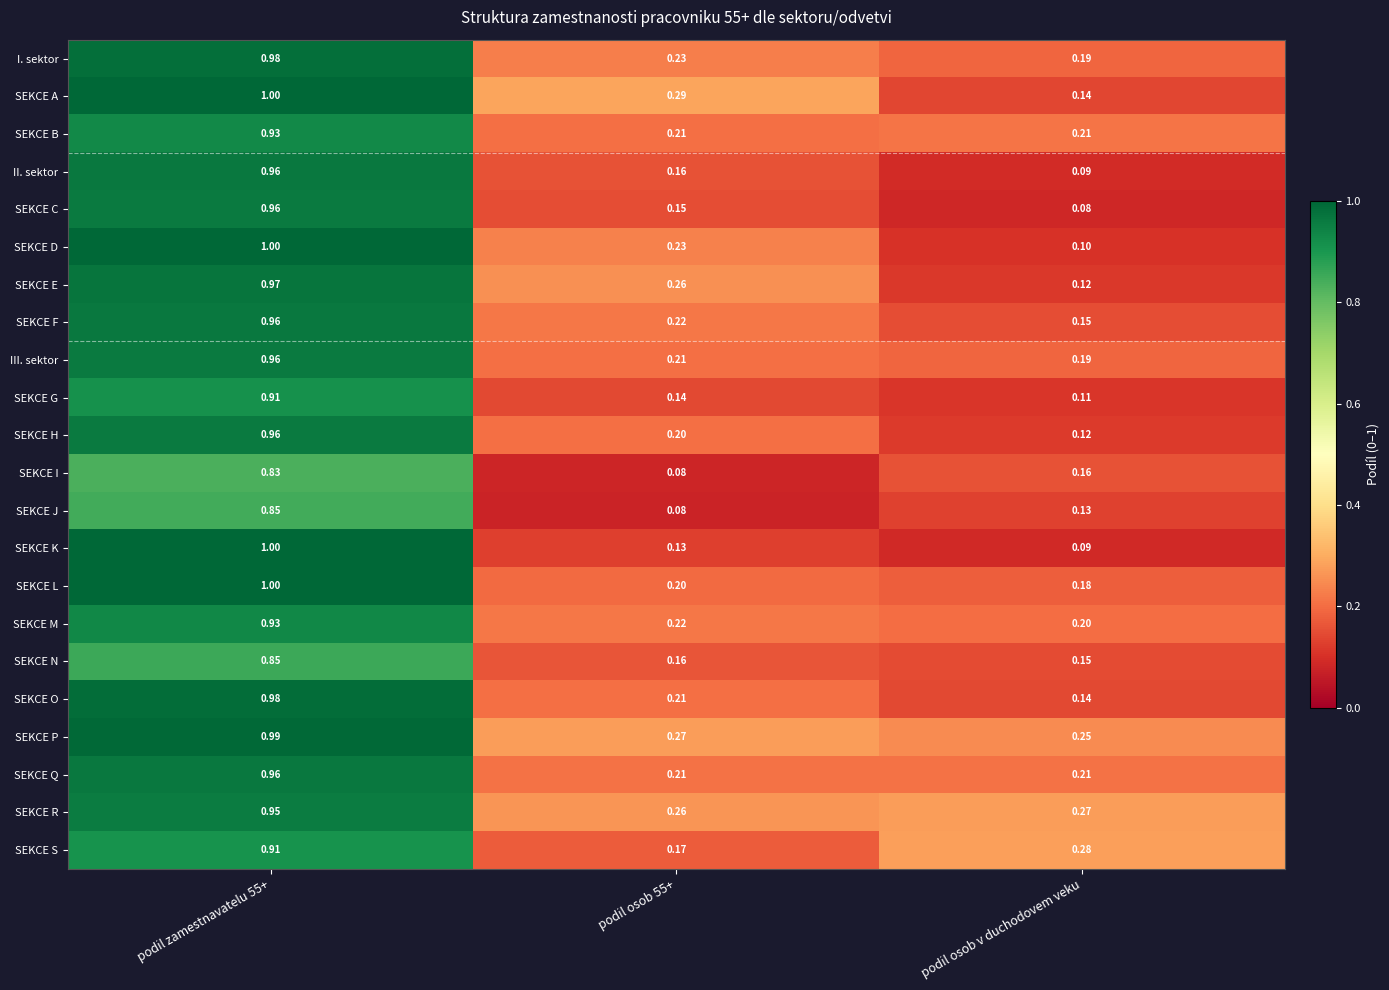

At which label does SEKCE M reach its minimum?

podil osob v duchodovem veku